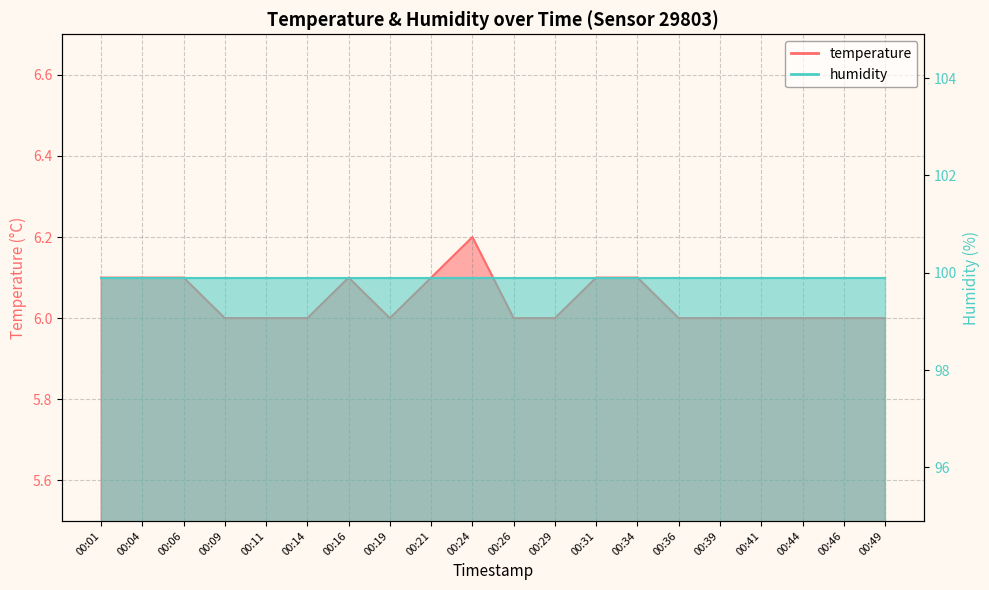

Which has a higher value, 00:44 or 00:06?

00:06